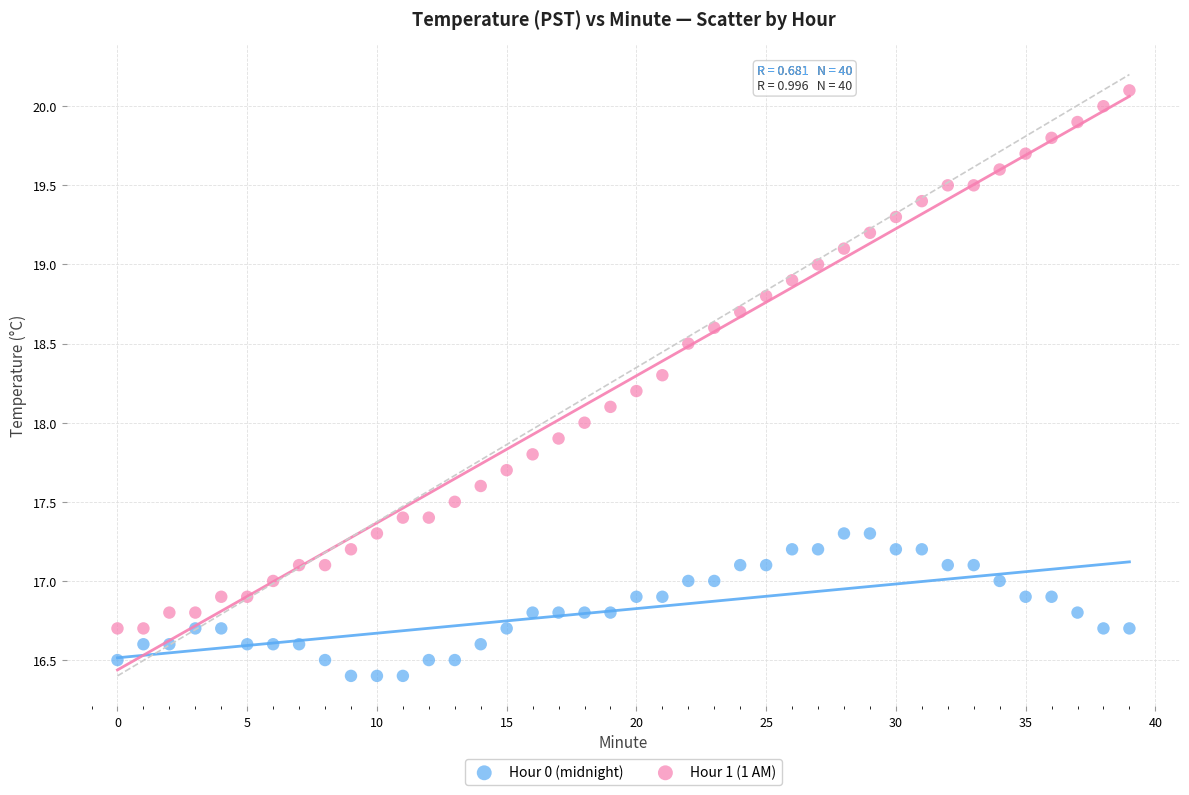

Across all data points, what is the range of Y values (max minus min)?

3.7